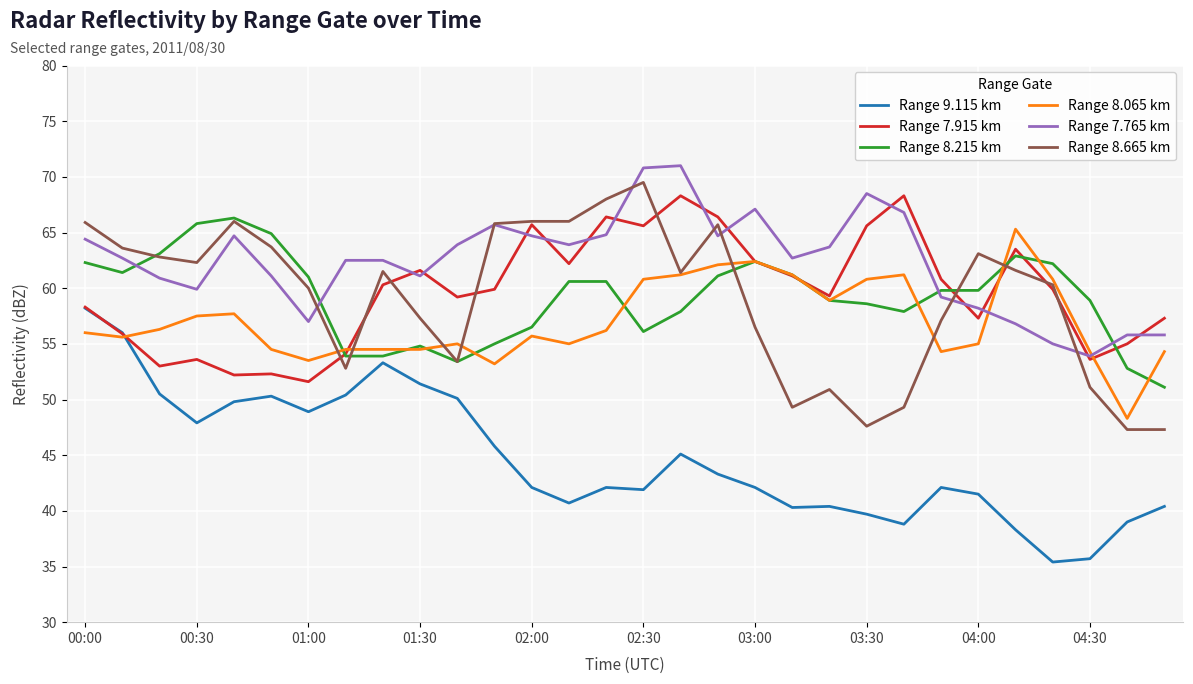

What is the minimum value shown in the chart?

35.4